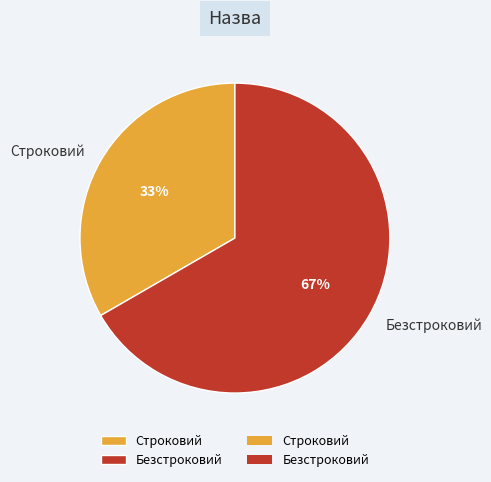

To the nearest percent, what is the combined percentage of Строковий and Безстроковий?

100%